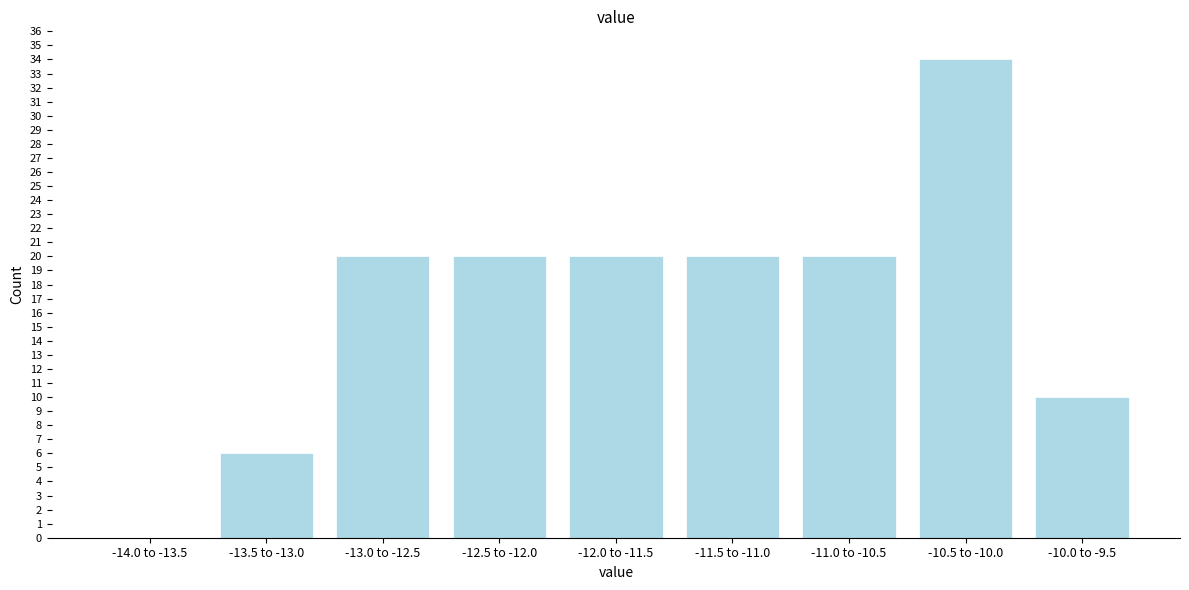

Reading left to right, list all the values displayed in this chart.

-14.0 to -13.5=0	-13.5 to -13.0=6	-13.0 to -12.5=20	-12.5 to -12.0=20	-12.0 to -11.5=20	-11.5 to -11.0=20	-11.0 to -10.5=20	-10.5 to -10.0=34	-10.0 to -9.5=10